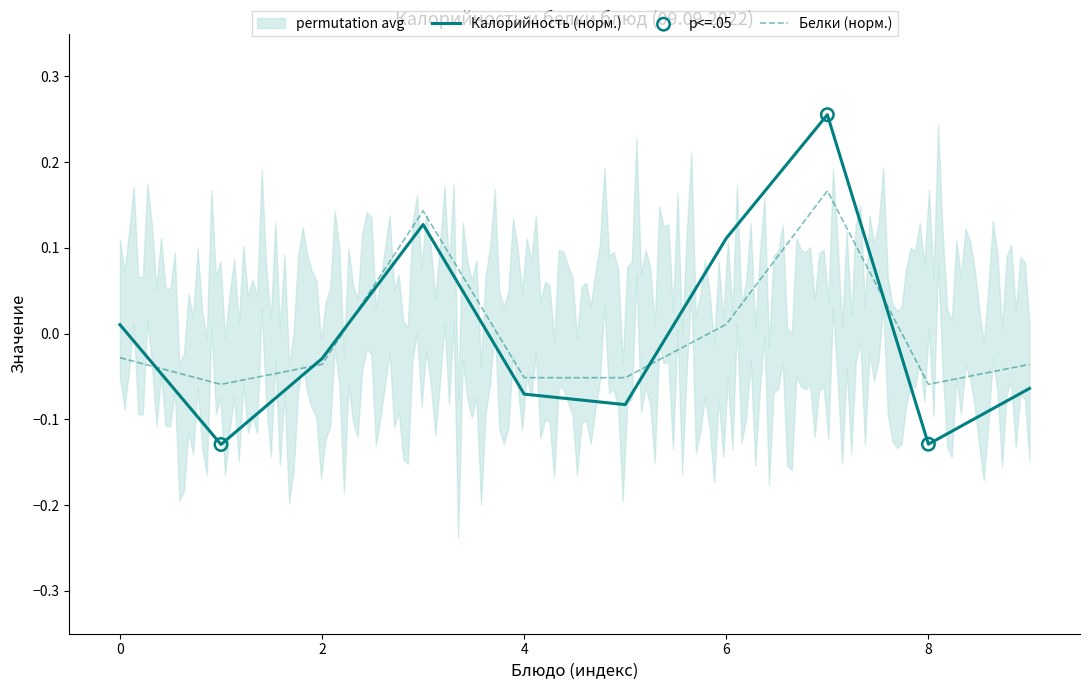

Which series contains the lowest Y value?

Калорийность